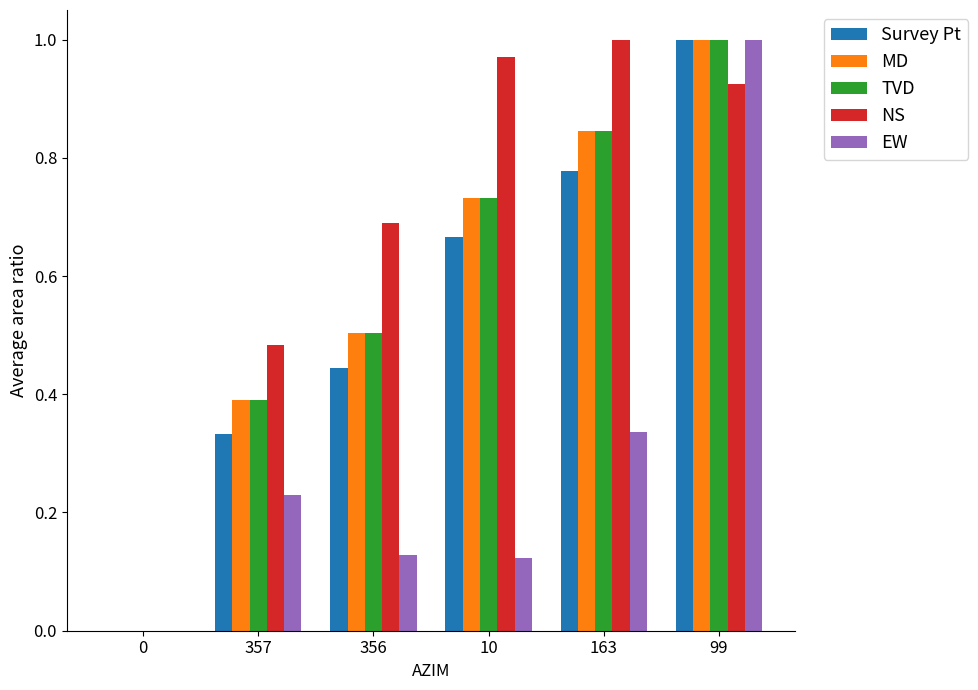

Between 0 and 357, which series saw the biggest shift?

NS